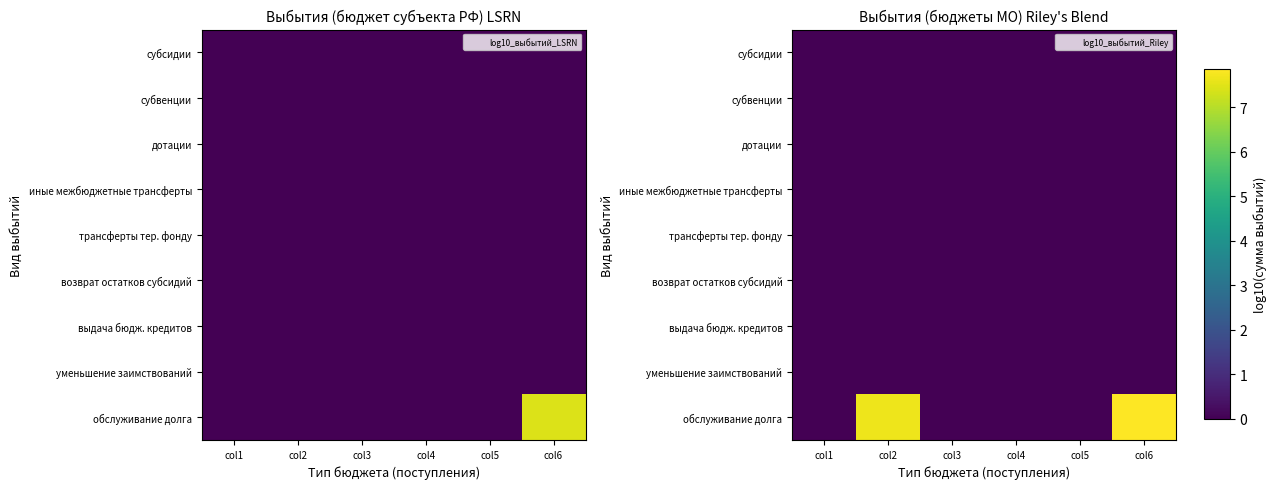

What is the greatest value displayed?

7.9